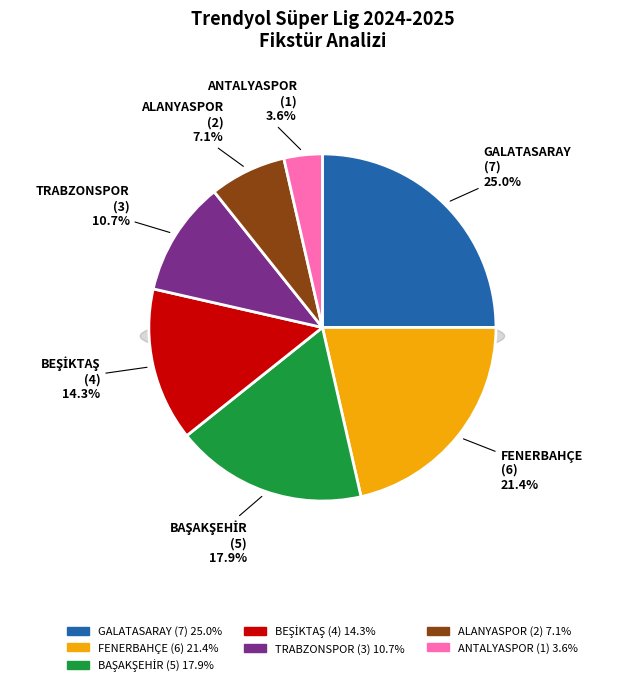

Does ANTALYASPOR A.Ş. represent more than half of the total?

No